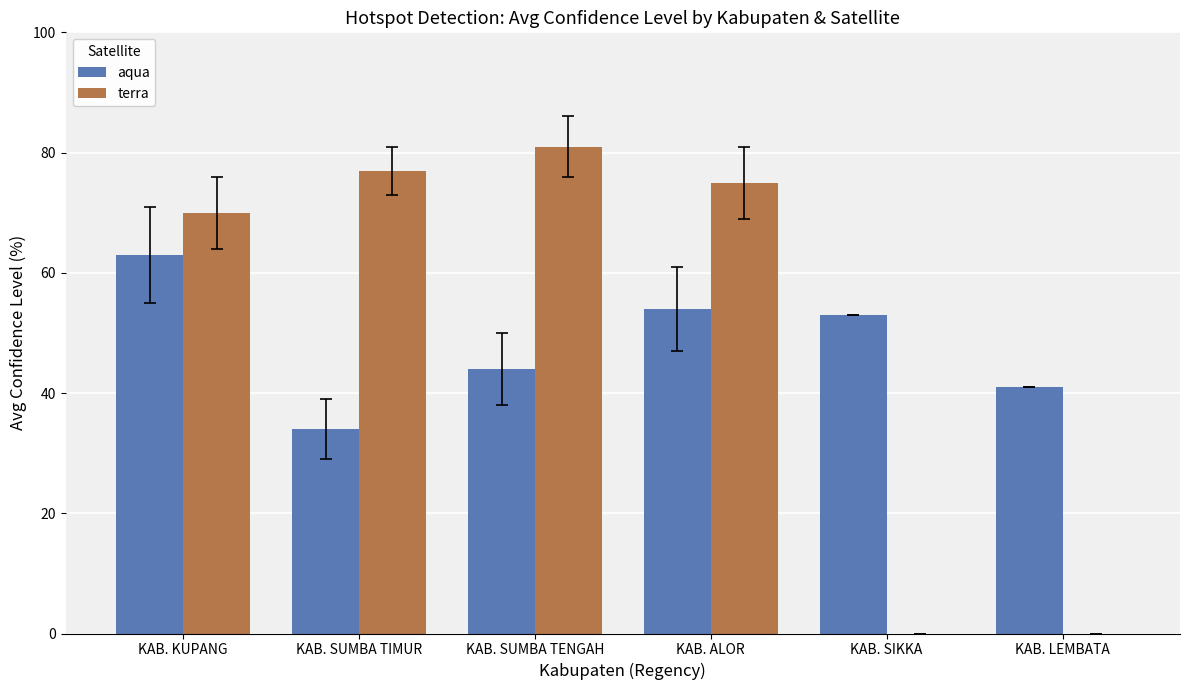

At which category is the sum across all series the highest?

KAB. KUPANG